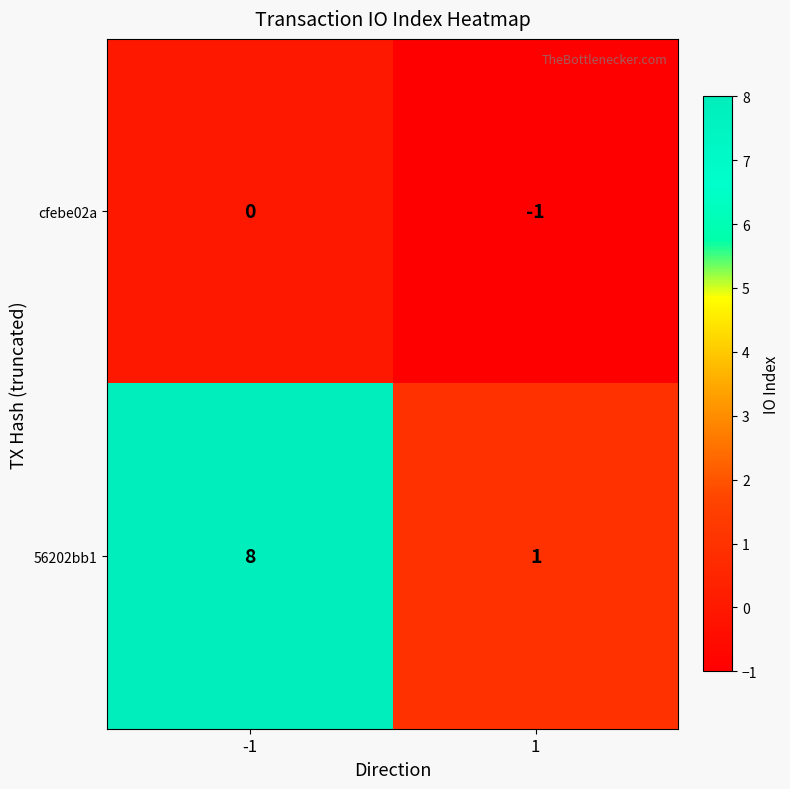

The 56202bb1 series shows 1 at 1. True or false?

True